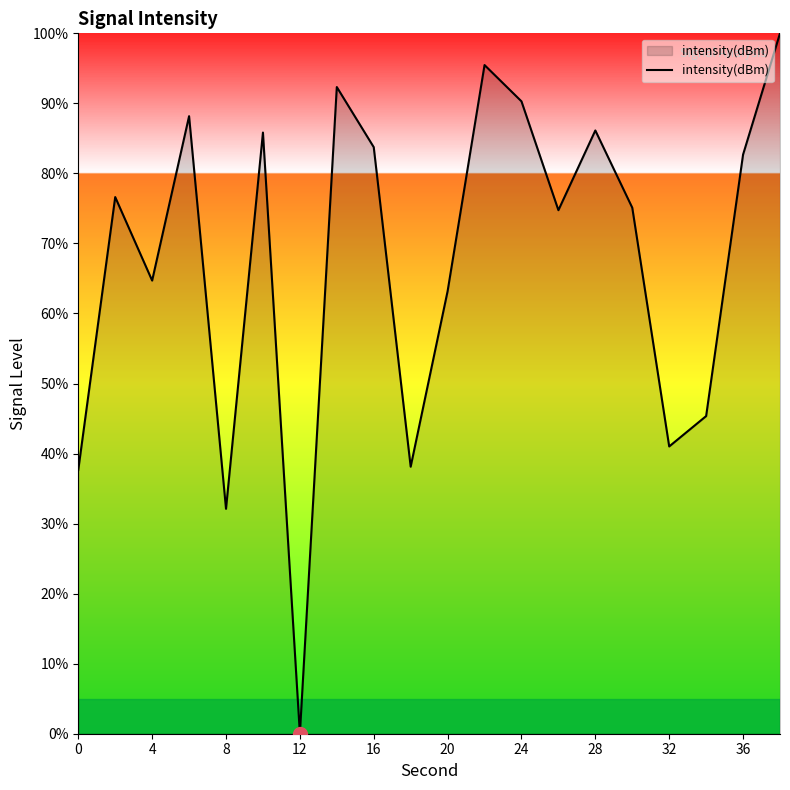

How many series are shown in this chart?

1